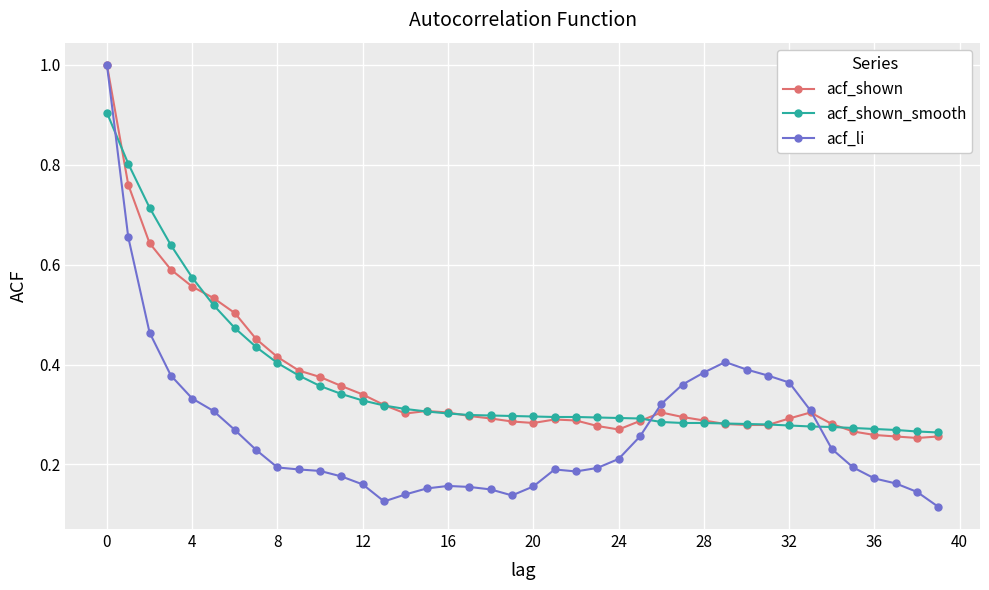

What is the maximum value shown in the chart?

1.0